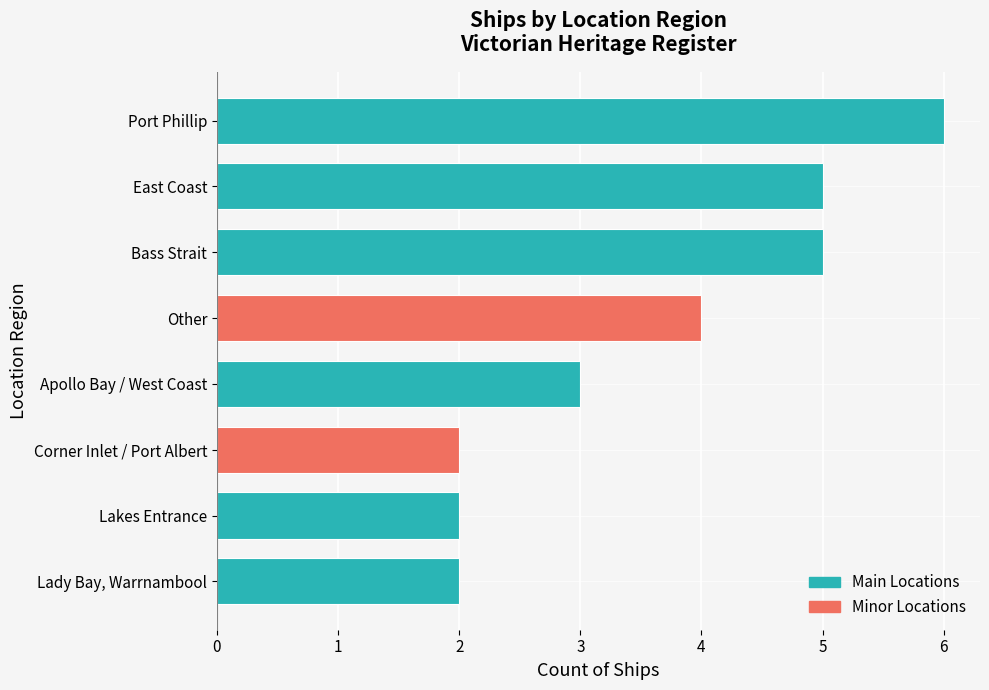

Reading bottom to top, list all the values displayed in this chart.

2	2	2	3	4	5	5	6